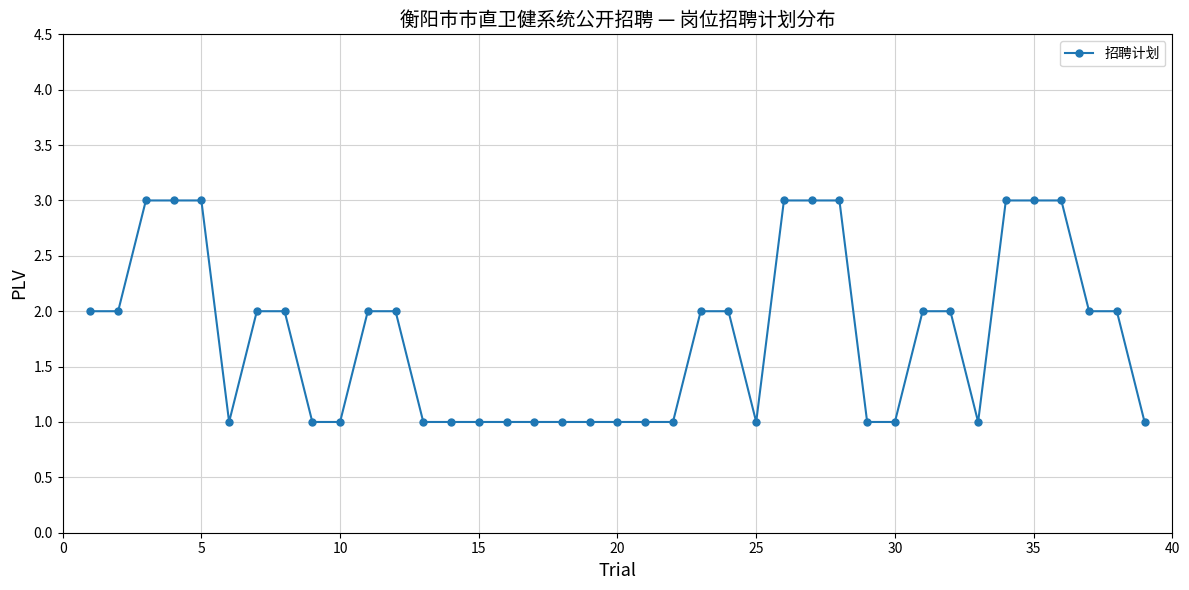

What is the greatest value displayed?

3